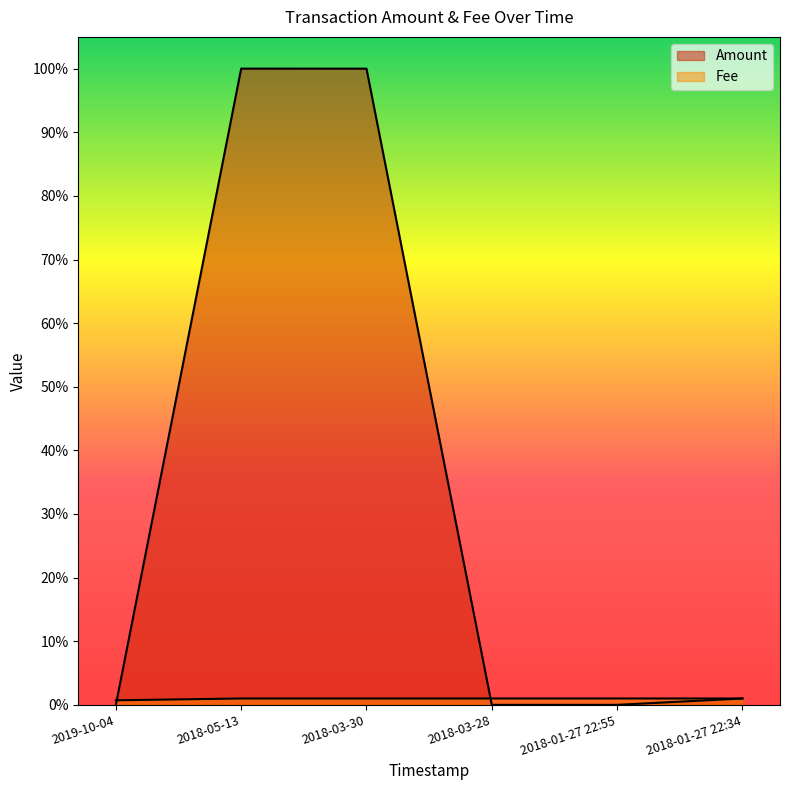

Reading right to left, what are all the values shown in this chart?

Amount: 2018-01-27 22:34=1.0	2018-01-27 22:55=0.0	2018-03-28=0.0	2018-03-30=100.0	2018-05-13=100.0	2019-10-04=0.0
Fee: 2018-01-27 22:34=1.0	2018-01-27 22:55=1.0	2018-03-28=1.0	2018-03-30=1.0	2018-05-13=1.0	2019-10-04=0.7